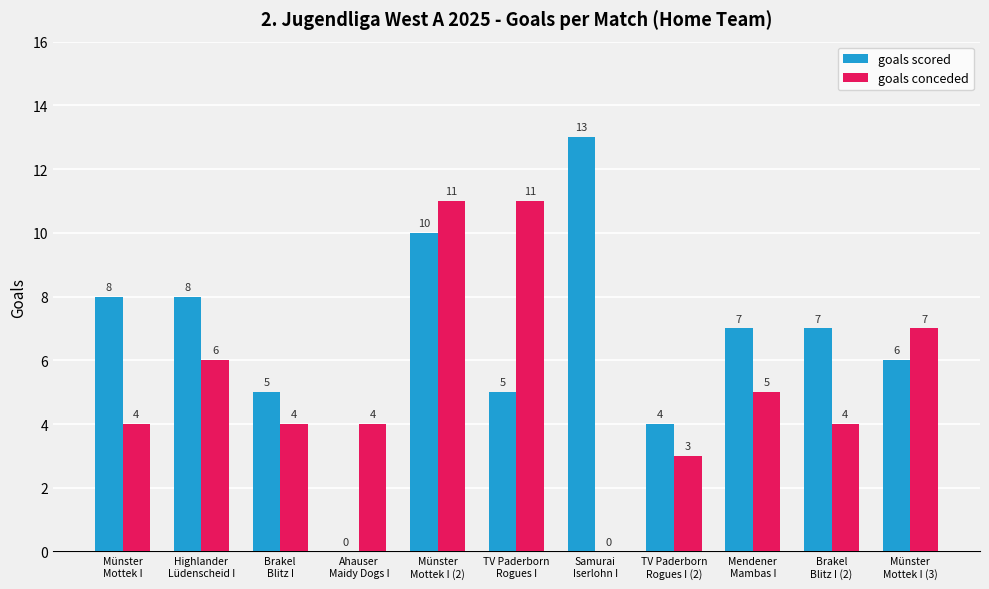

How many data points does each series have?

11